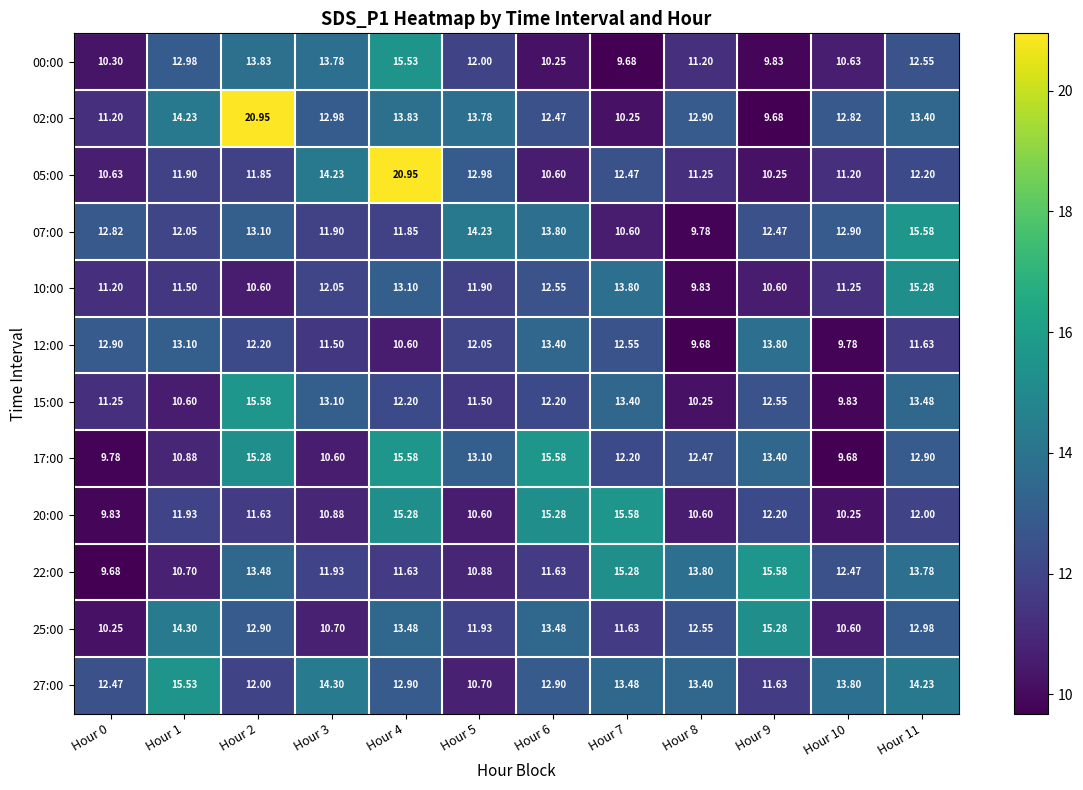

At which category is the sum across all series the highest?

Hour 4